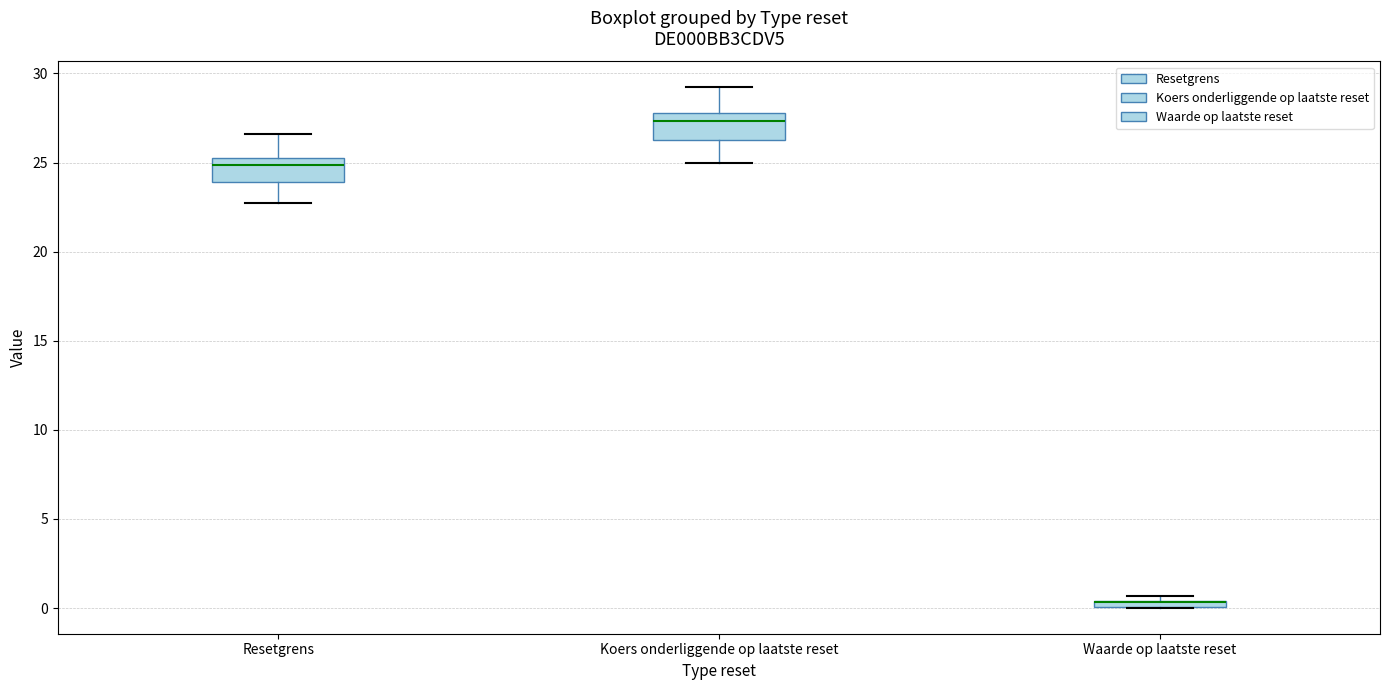

Where is the upper edge of the box for Resetgrens on the y-axis? The values are not printed on the chart, so give them approximately, as read against the axis.

25.5